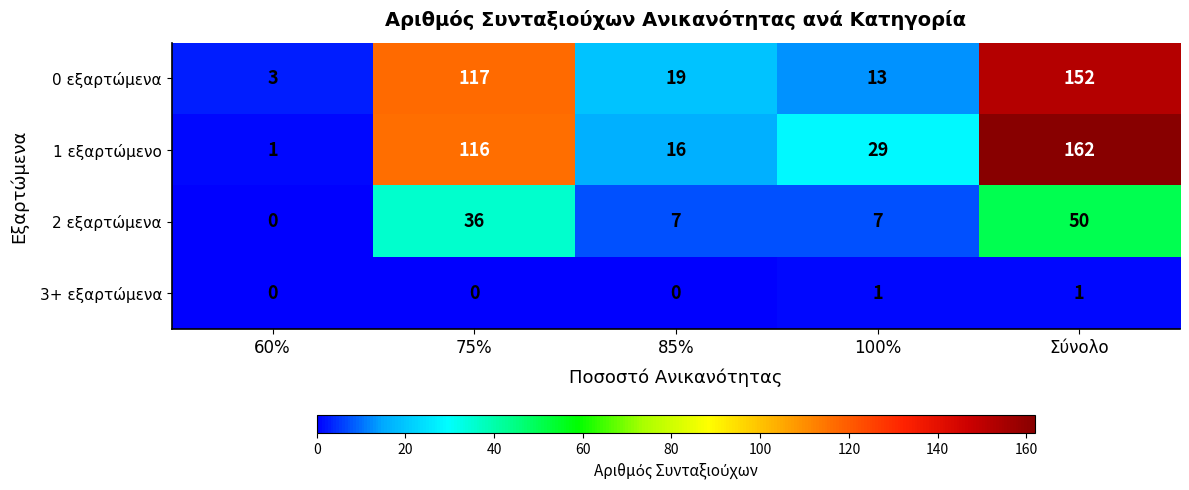

The value of 2 εξαρτώμενα at 75% is 36. True or false?

True